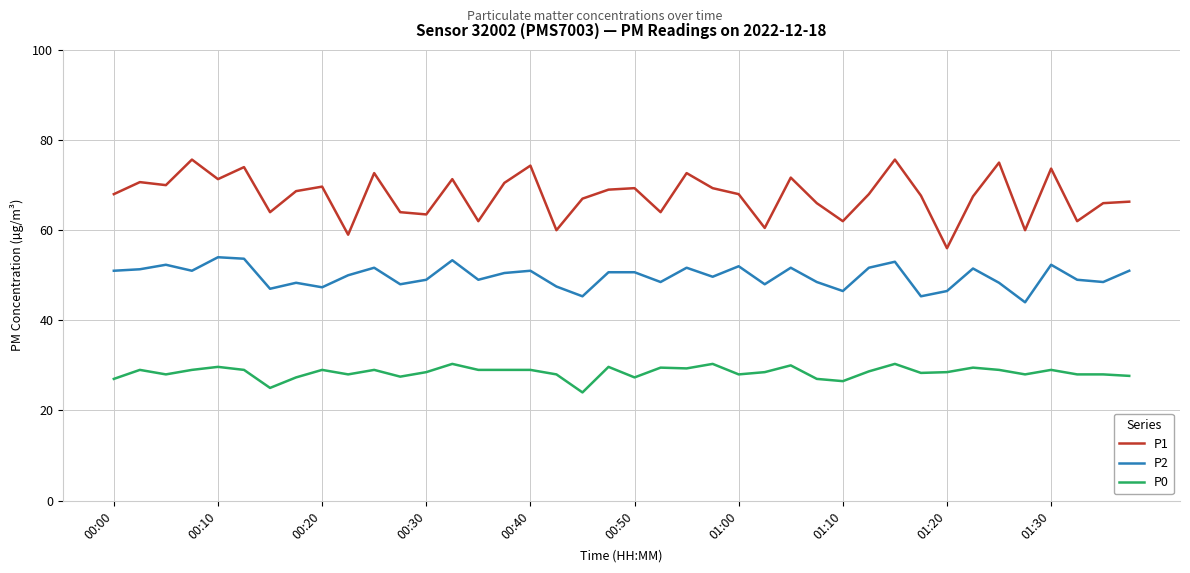

List the series in order of their peak value, highest first.

P1, P2, P0